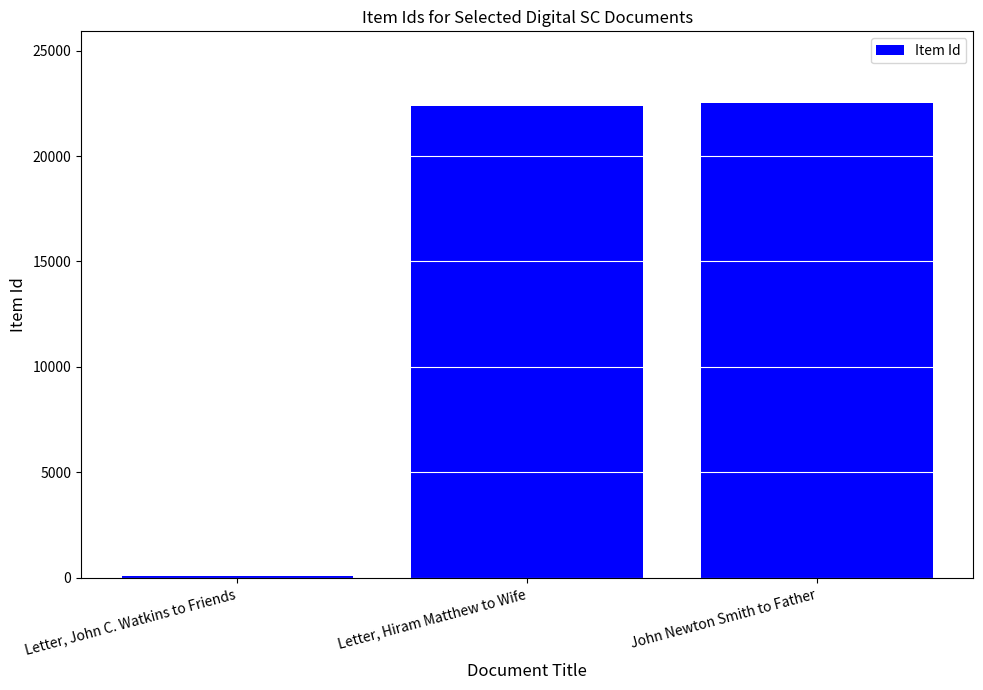

Rank the categories by value from lowest to highest.

Letter, John C. Watkins to Friends, Letter, Hiram Matthew to Wife, John Newton Smith to Father